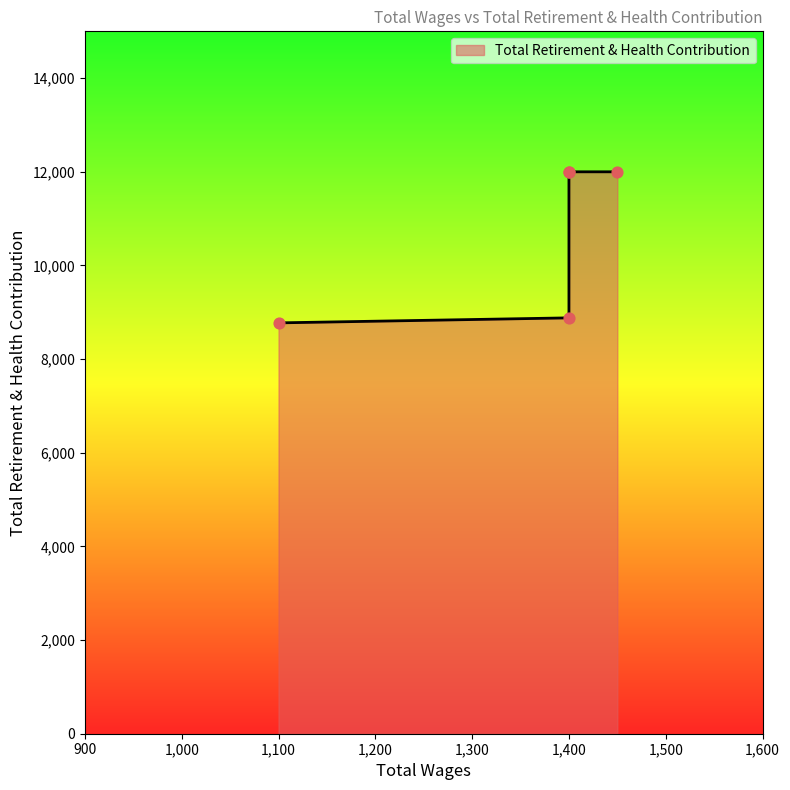

What is the change in value from 1400.0 to 1400.0?

-3119